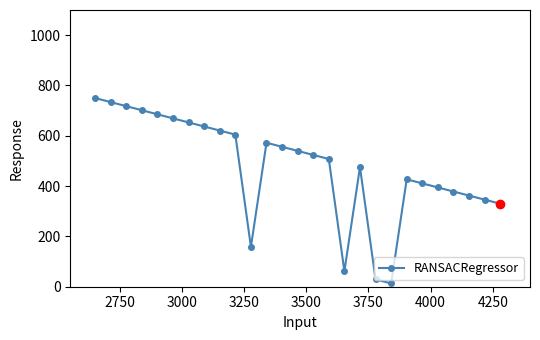

What is the value of the 23rd point from the left?

394.6